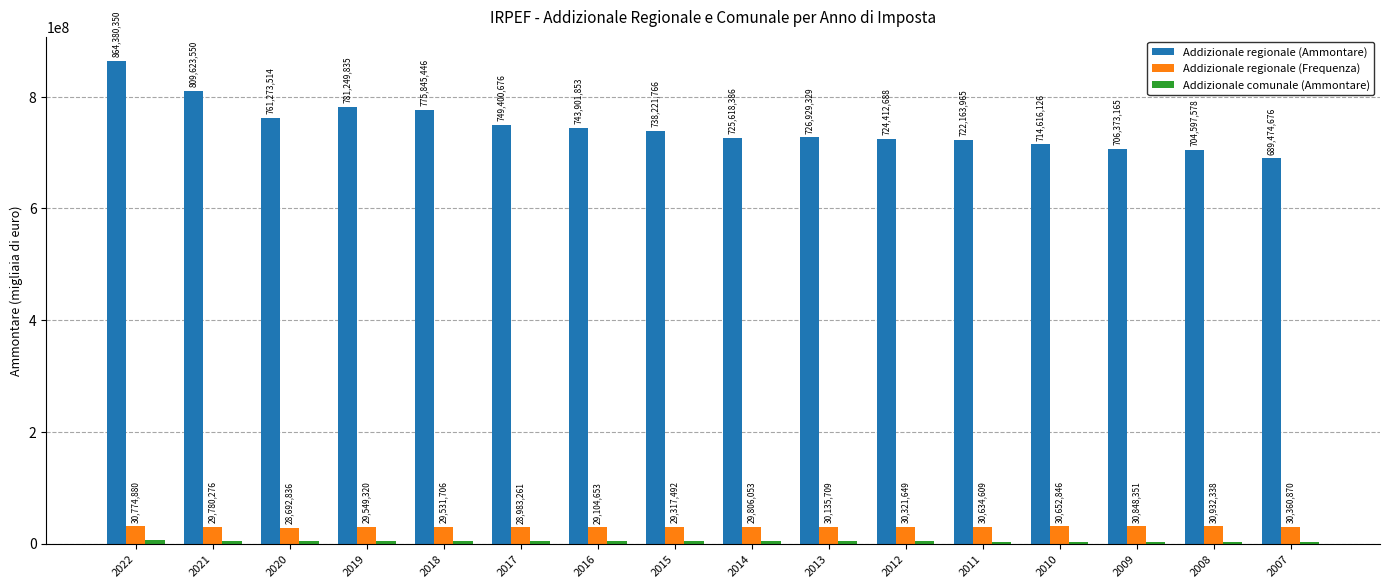

Where is Addizionale regionale (Frequenza) nearest to the value 29812587?

2014